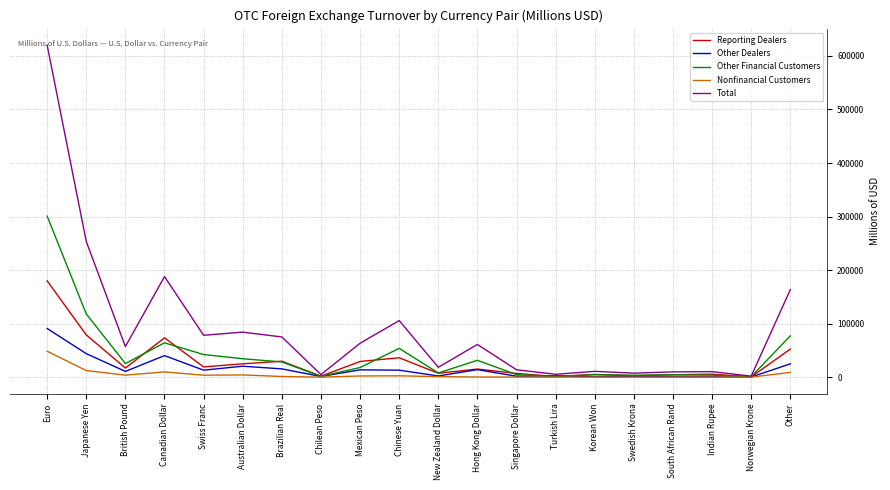

At which category does the chart reach its peak across all series?

Euro